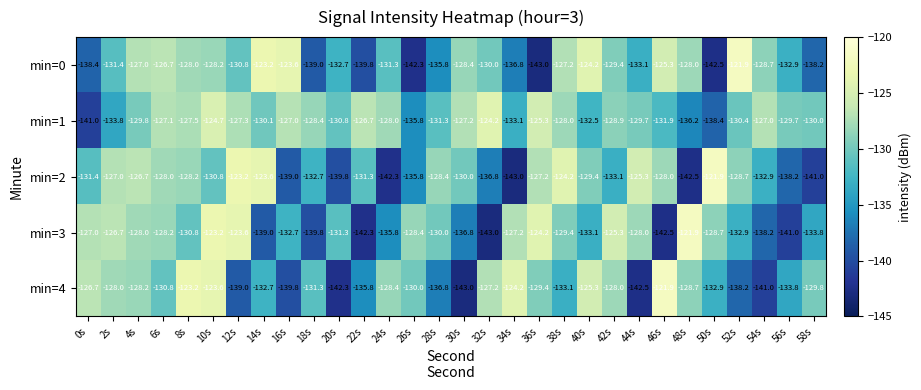

What is the total value across all series at 4s?

-639.7